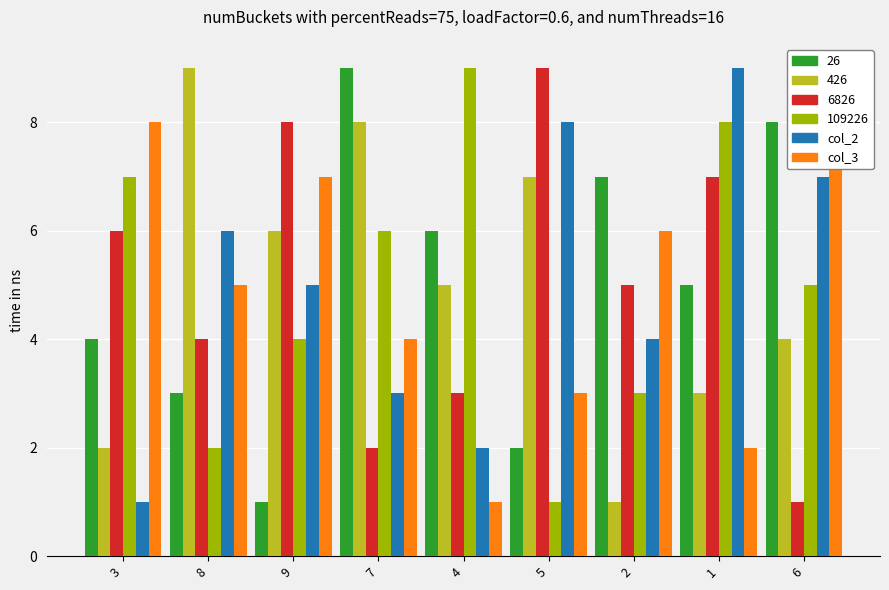

True or false: col_4 has a value of 6 at 6.

False